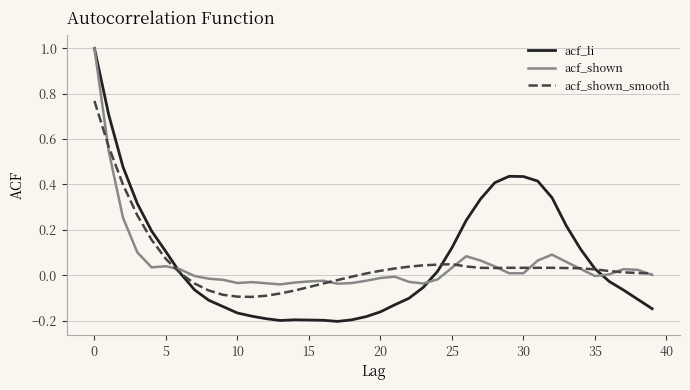

Which series has the largest total across all categories?

acf_li